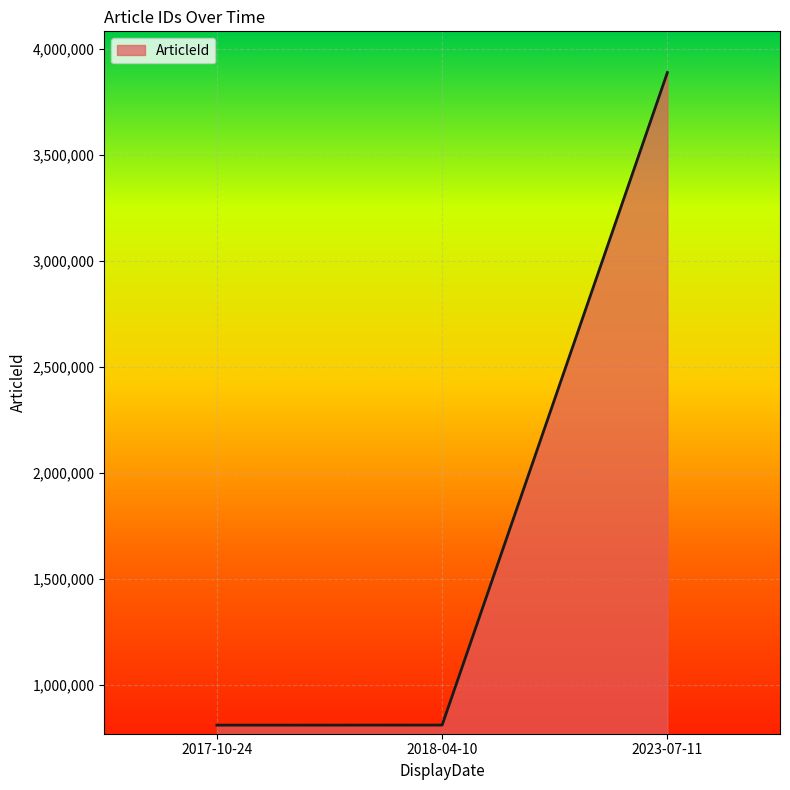

How many series are shown in this chart?

1